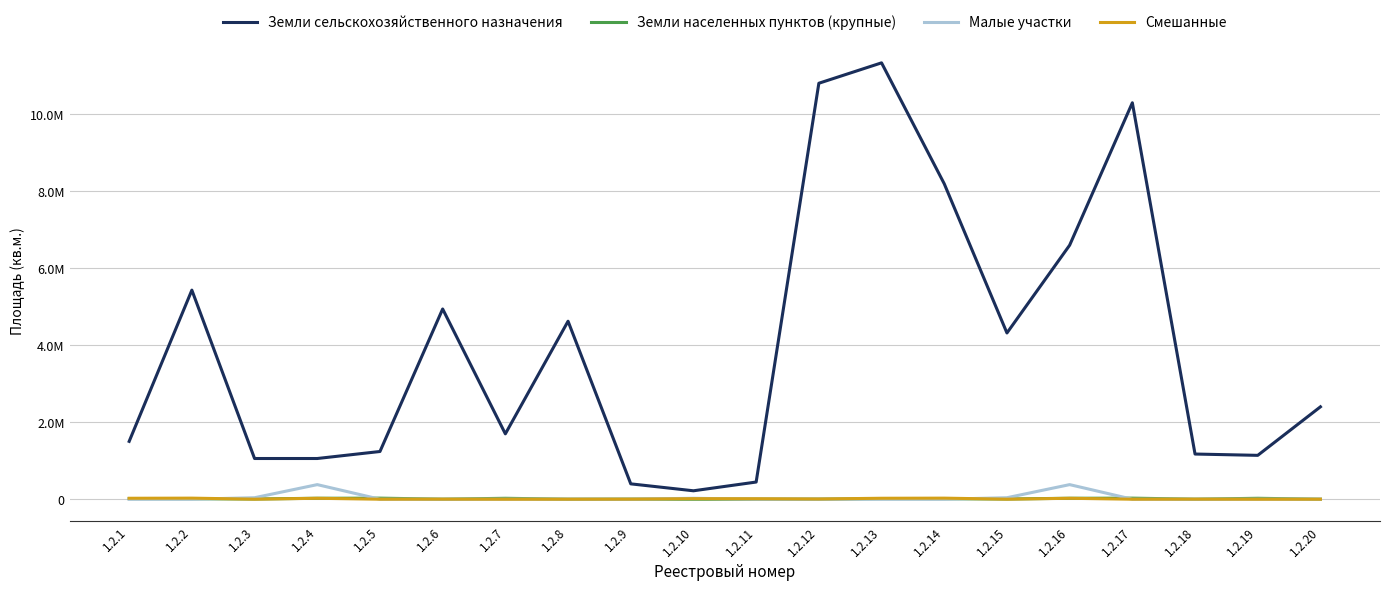

At which label does Смешанные first exceed 3510?

1.2.1